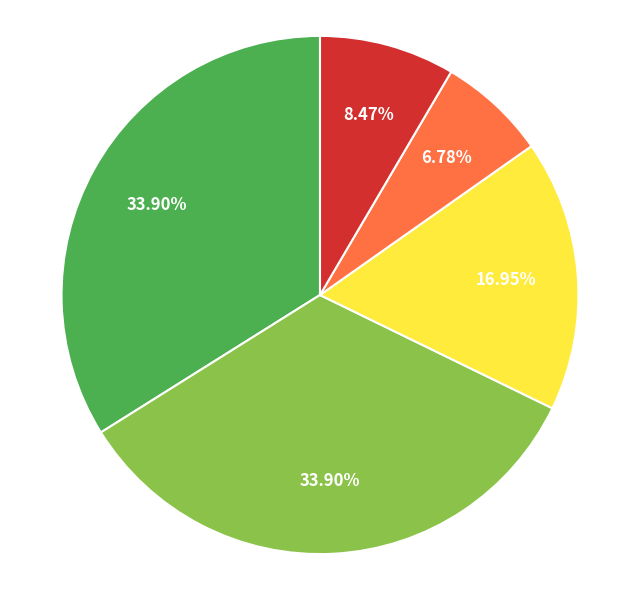

Is there any slice that represents more than half of the pie?

No